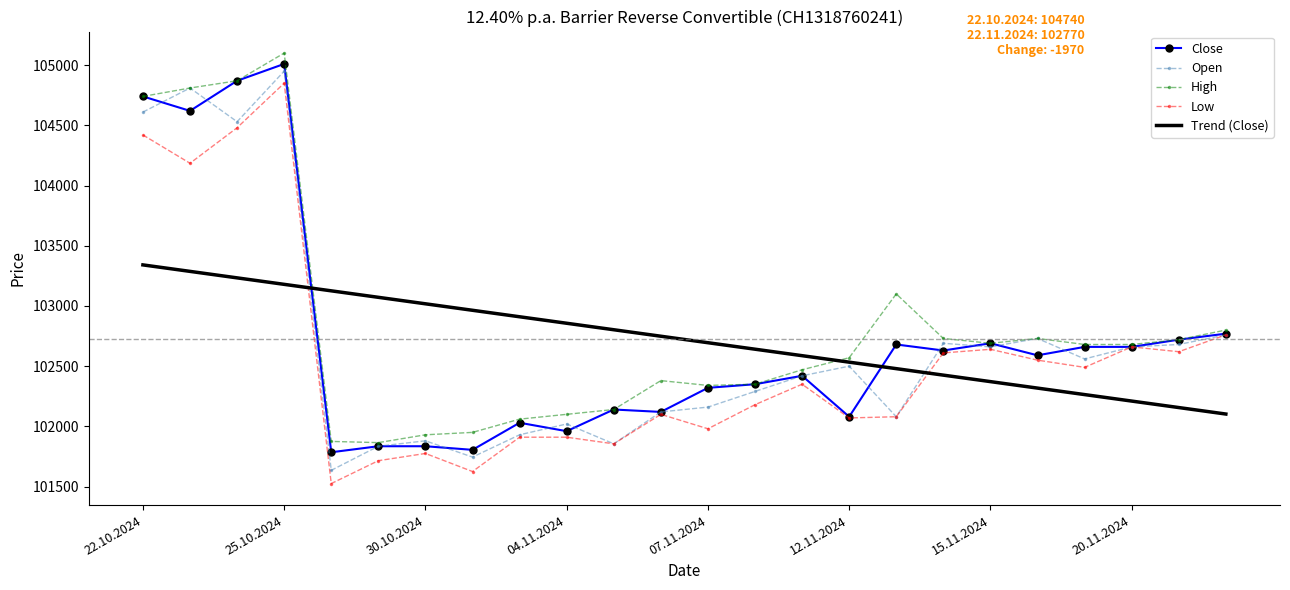

True or false: Low has more than 2 interior local peaks.

True